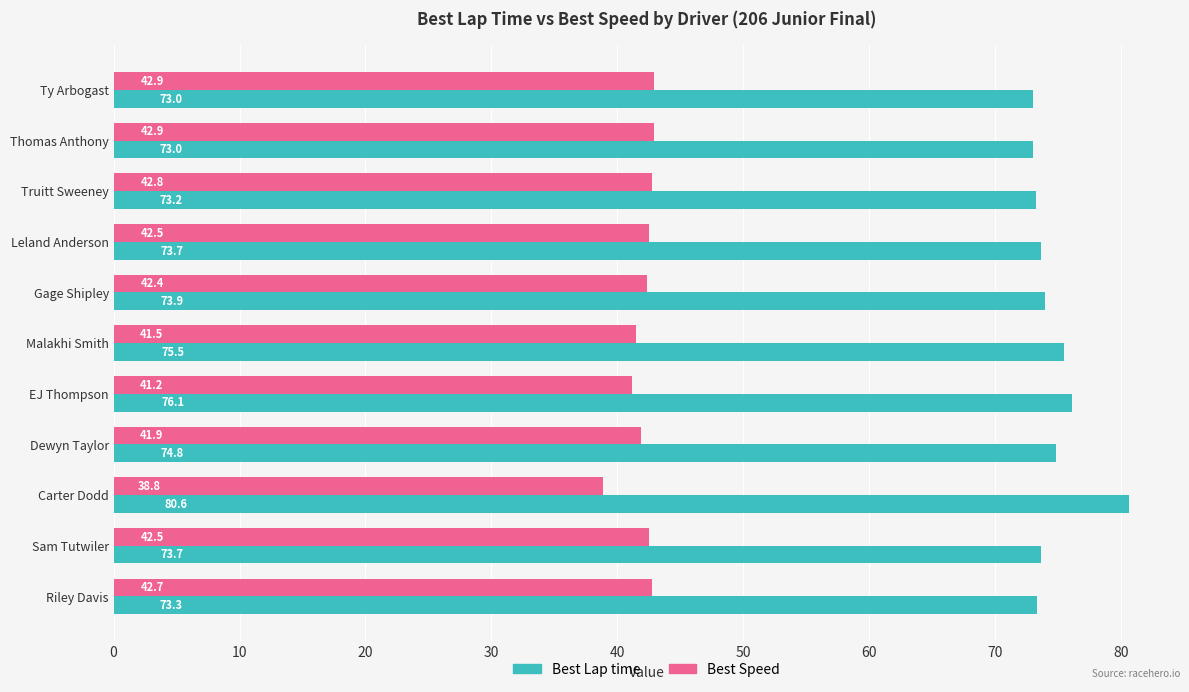

At which label is Best Lap time closest to 76?

EJ Thompson